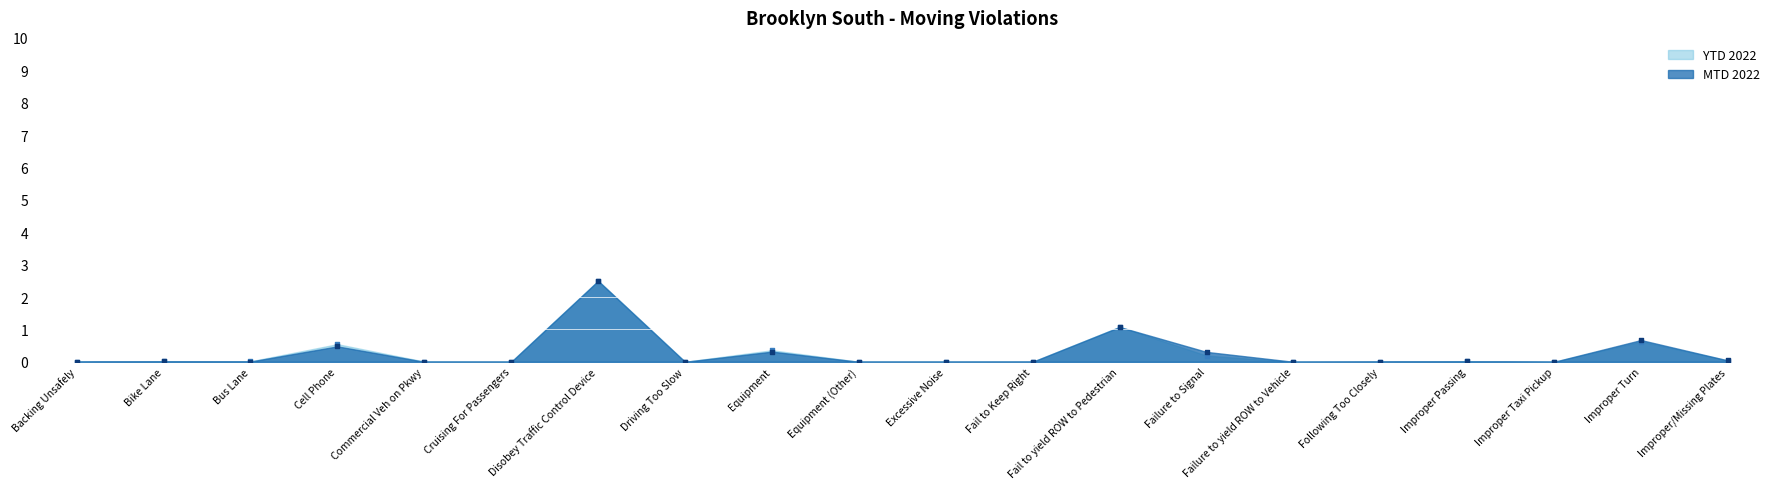

At which category is the sum across all series the highest?

Disobey Traffic Control Device